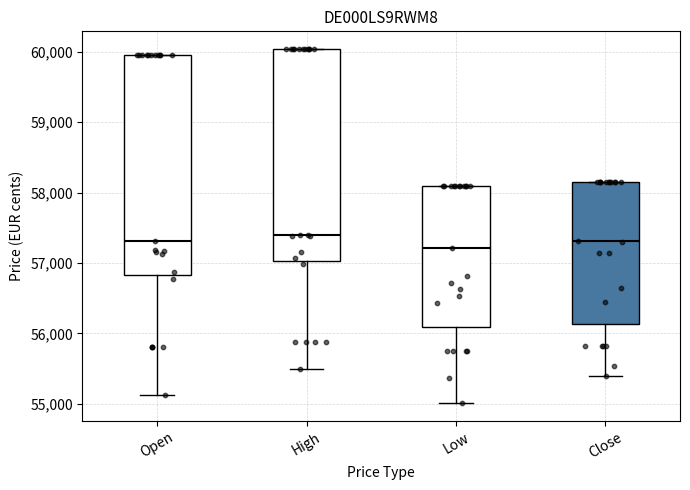

Where does the lower whisker of the box for Close end on the y-axis? The values are not printed on the chart, so give them approximately, as read against the axis.

55400